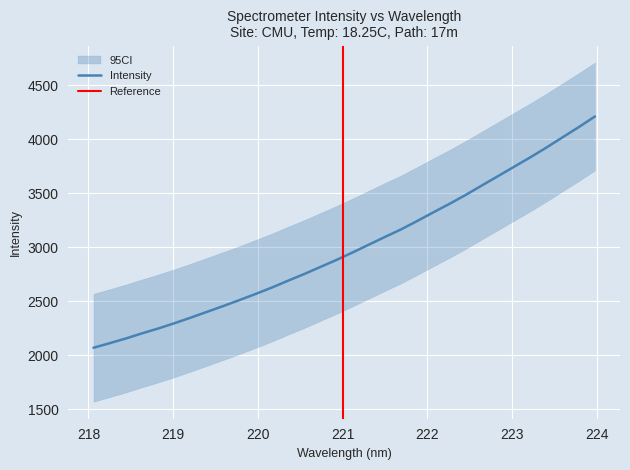

Does the chart display data point markers on the line(s)?

No